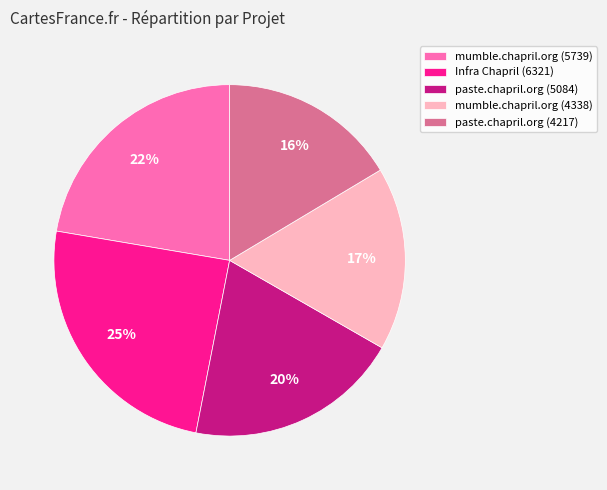

How many slices are in this pie chart?

5